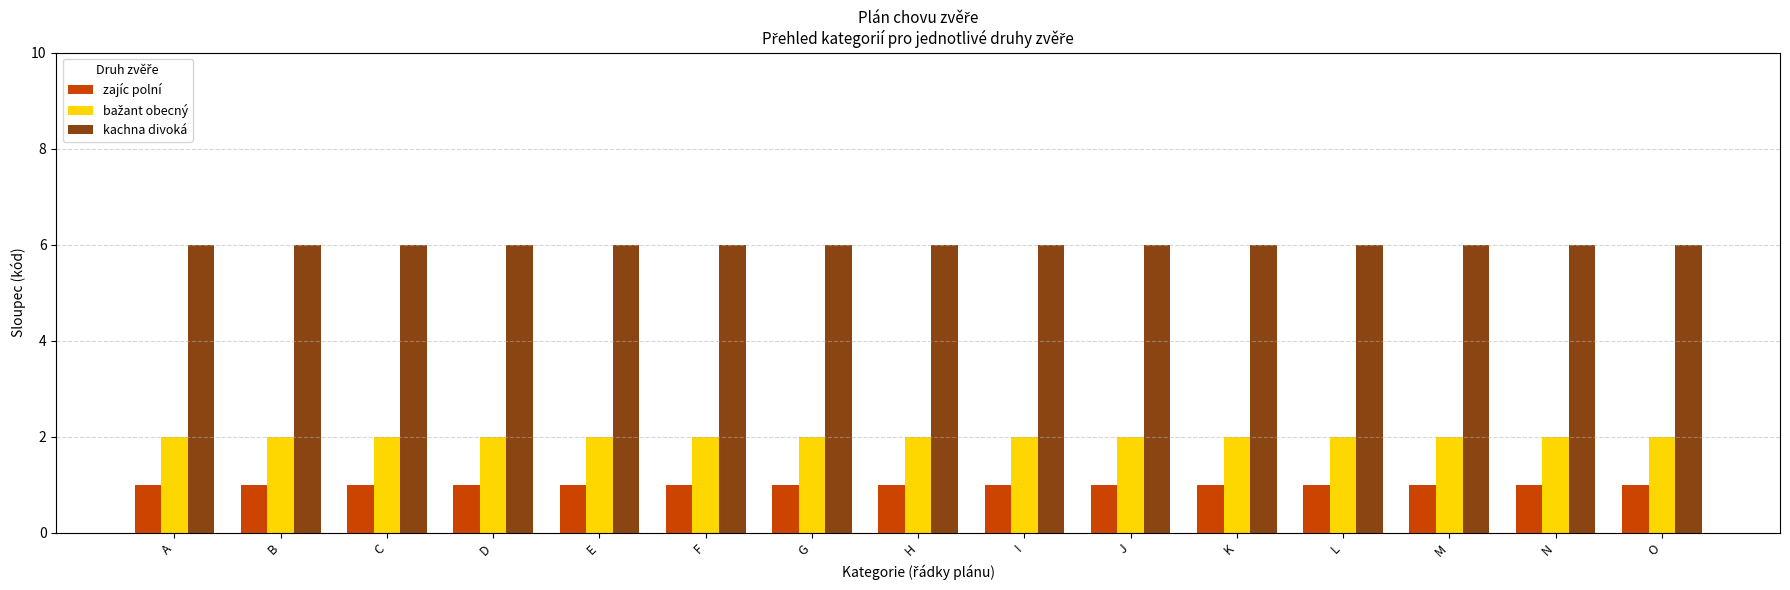

What is the value of the zajíc polní bar at the 8th from the left?

1